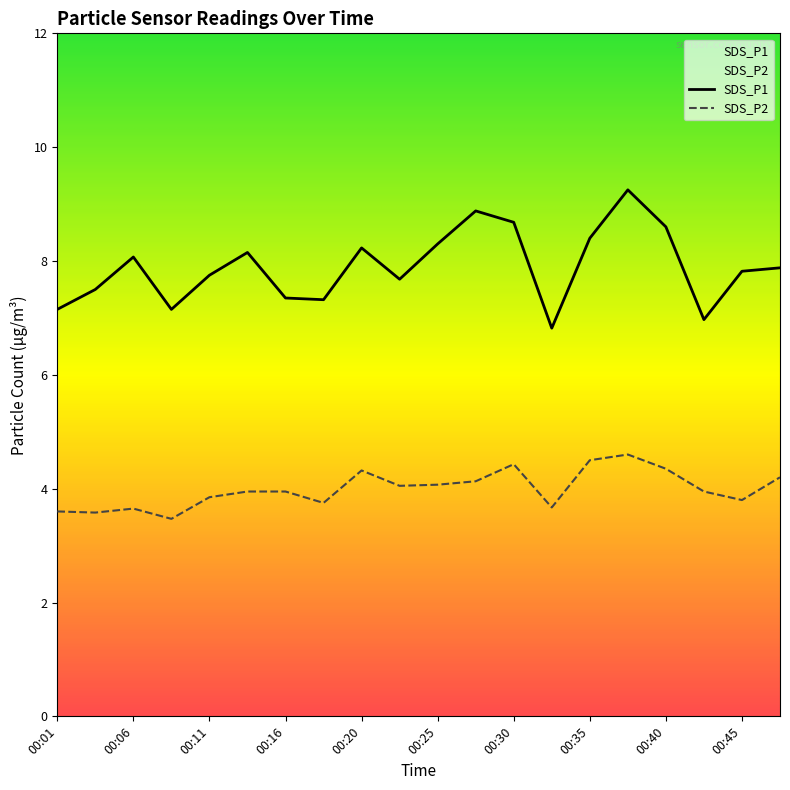

What is the average value of the SDS_P2 series?

4.0